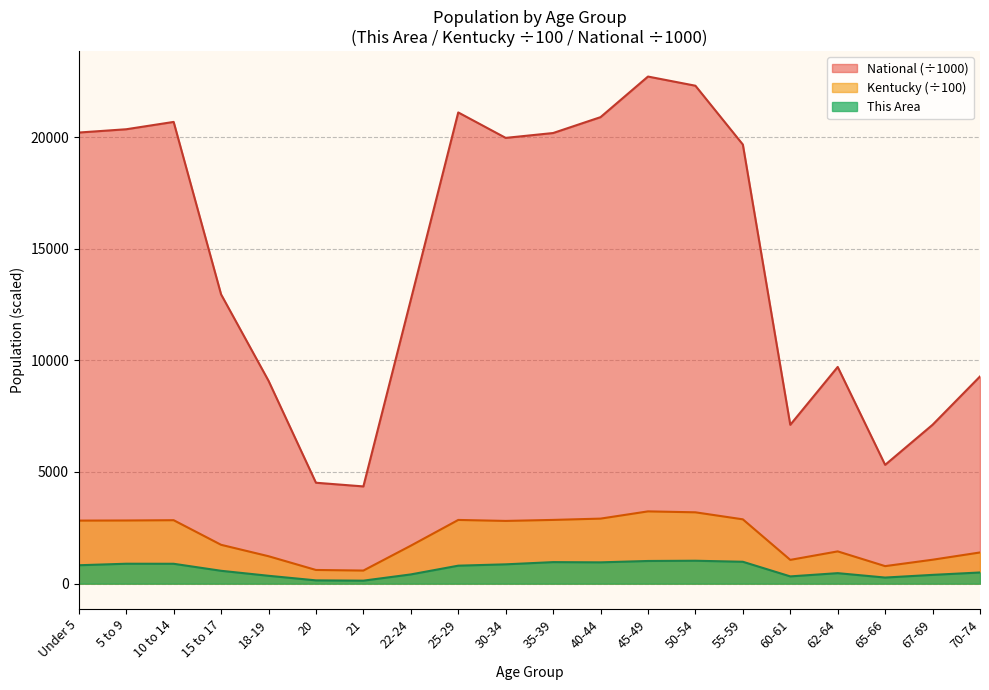

True or false: National and This Area cross at least once.

False